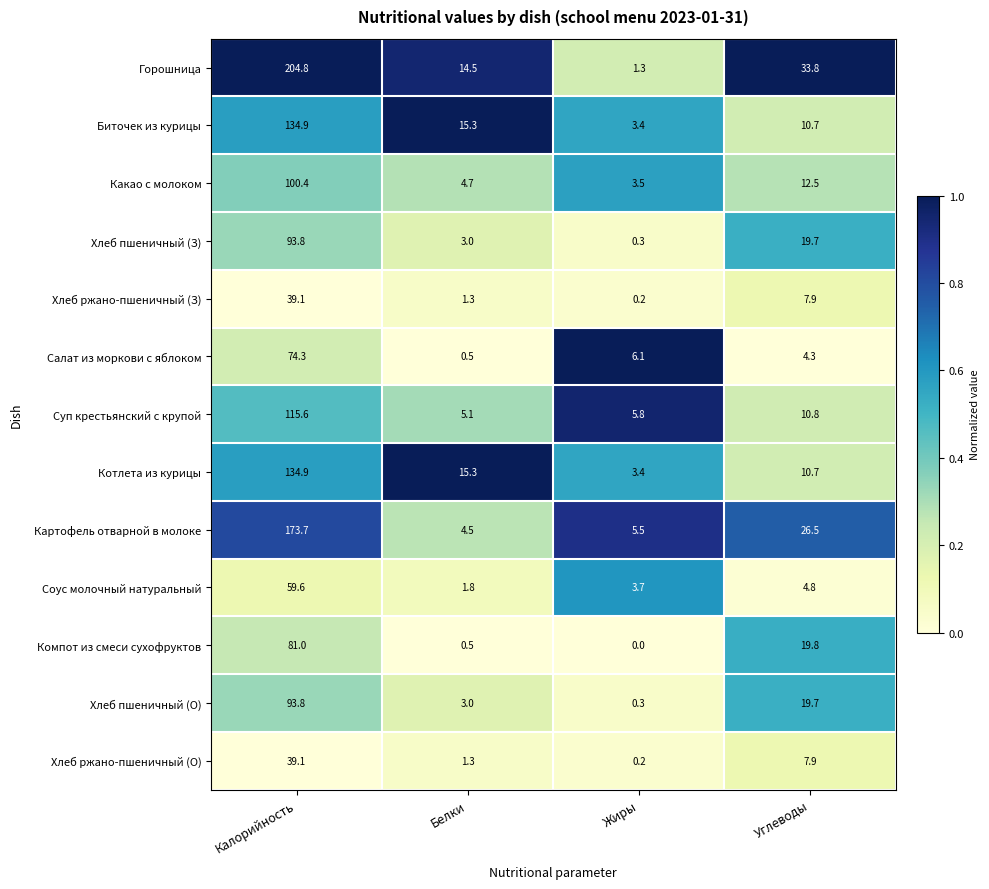

Which series has the largest total across all categories?

Горошница